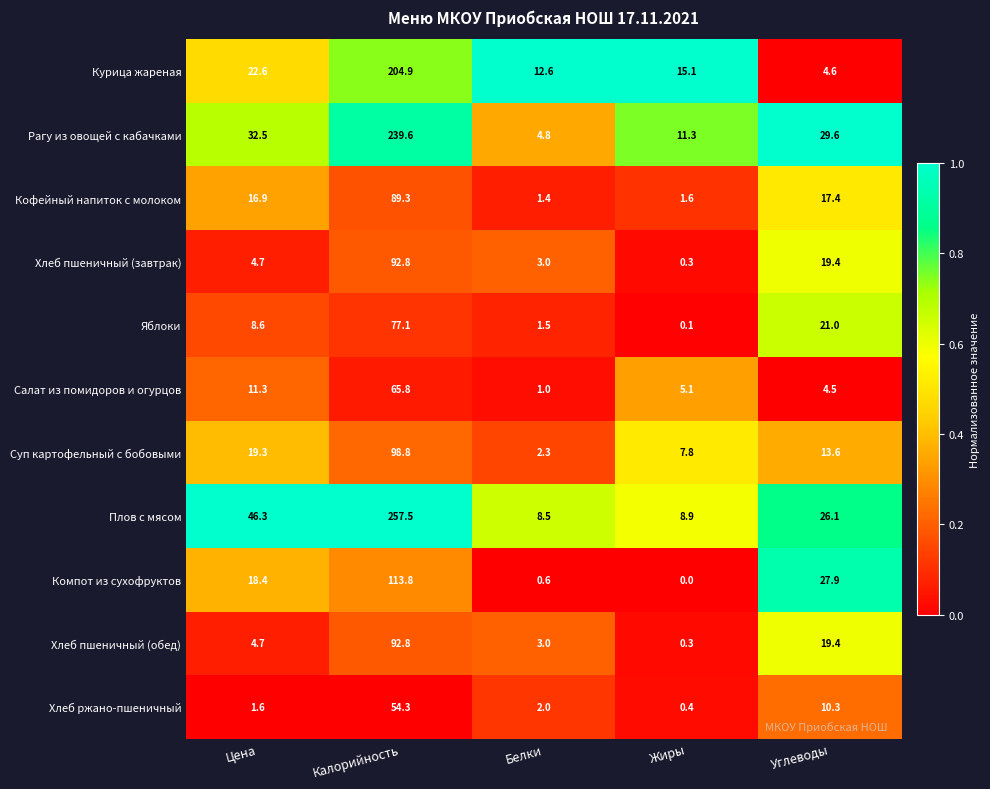

What is the difference between the maximum and minimum values in the Яблоки series?

77.0